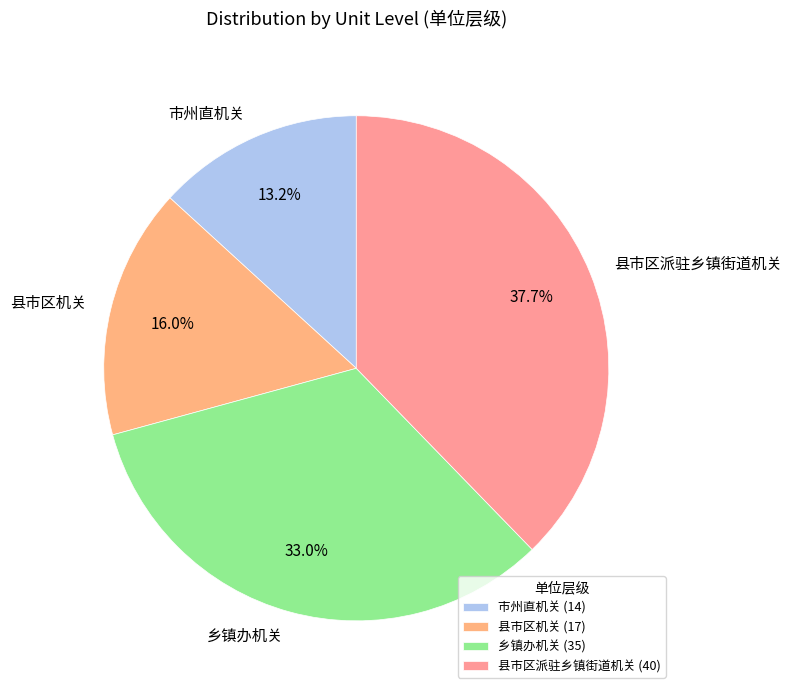

Do 县市区派驻乡镇街道机关 and 市州直机关 together represent more than half of the pie?

Yes